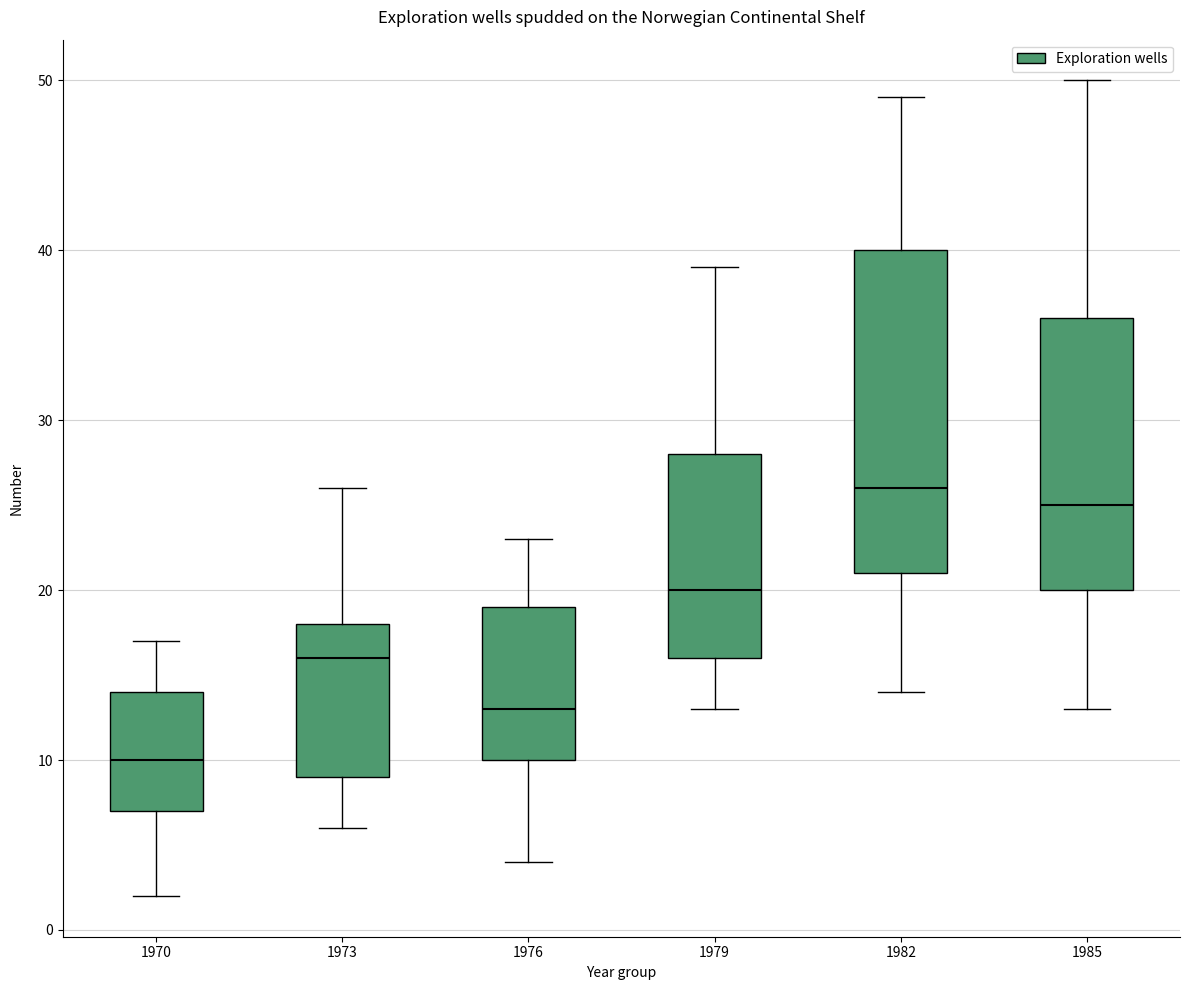

Which box is the tallest, from its lower edge to its upper edge?

1982